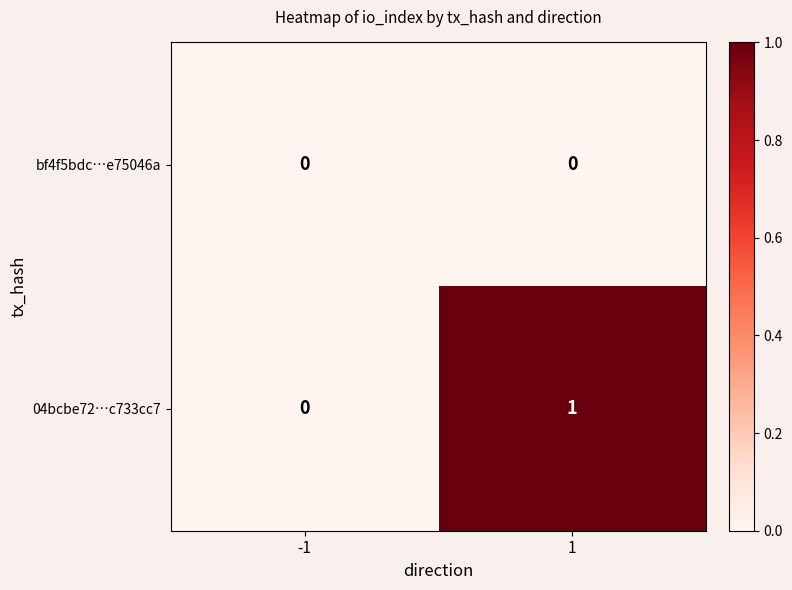

Rank the series by their average value, from lowest to highest.

bf4f5bdc…e75046a, 04bcbe72…c733cc7